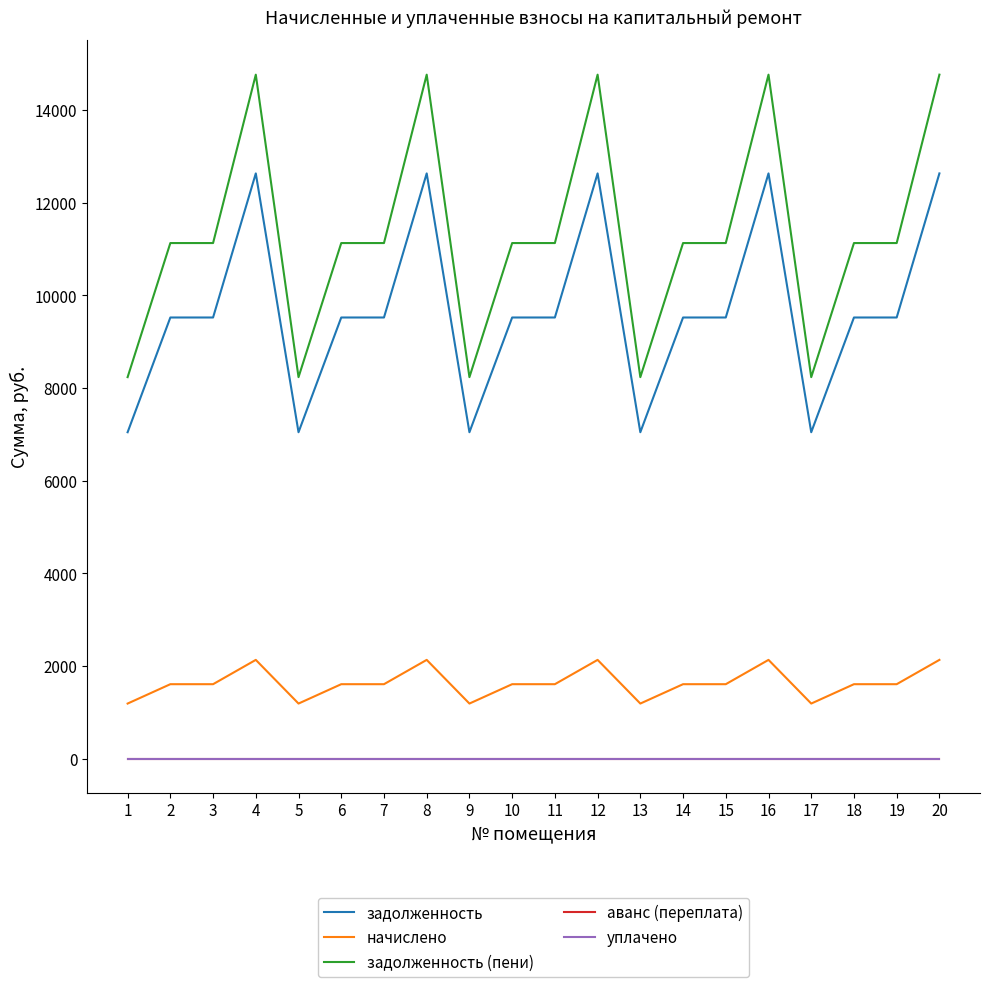

True or false: аванс (переплата) has more than 1 points higher than both neighbors.

False